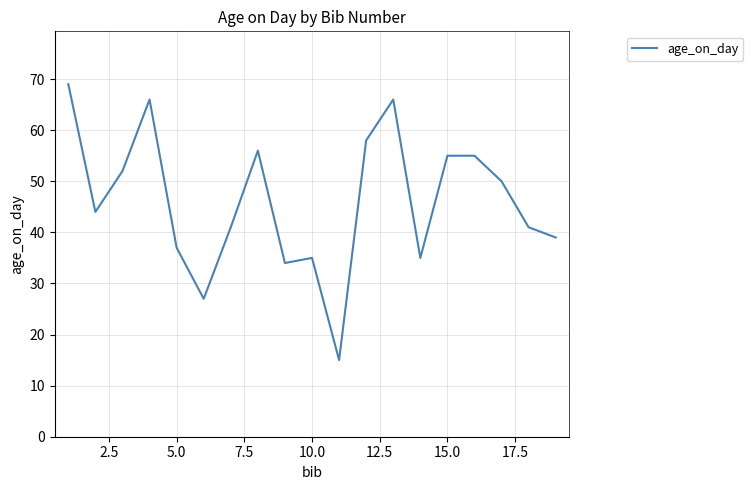

What is the minimum value shown in the chart?

15